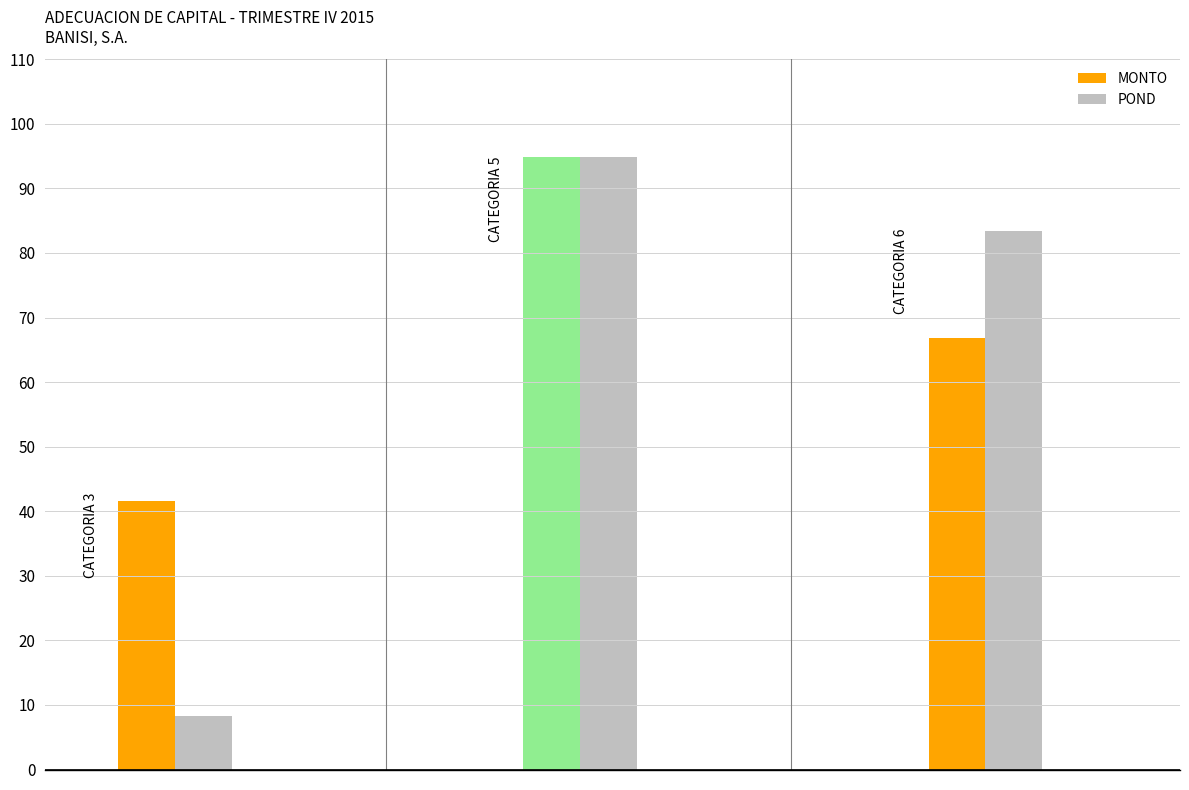

Which series has the largest range (max minus min)?

POND